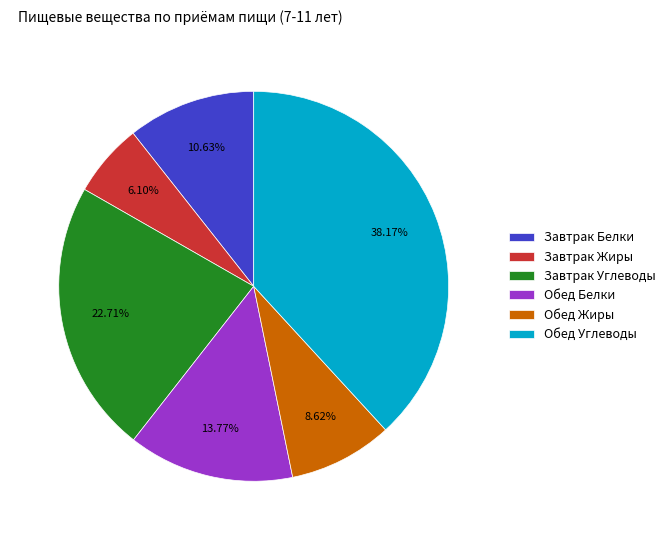

Is Завтрак Углеводы the majority of the pie?

No